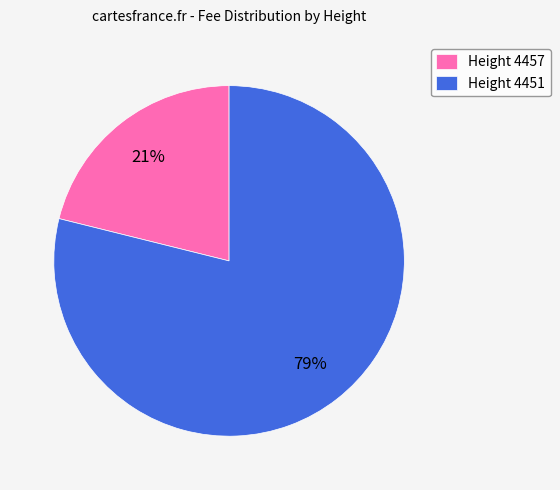

Which slice is the largest?

Height 4451